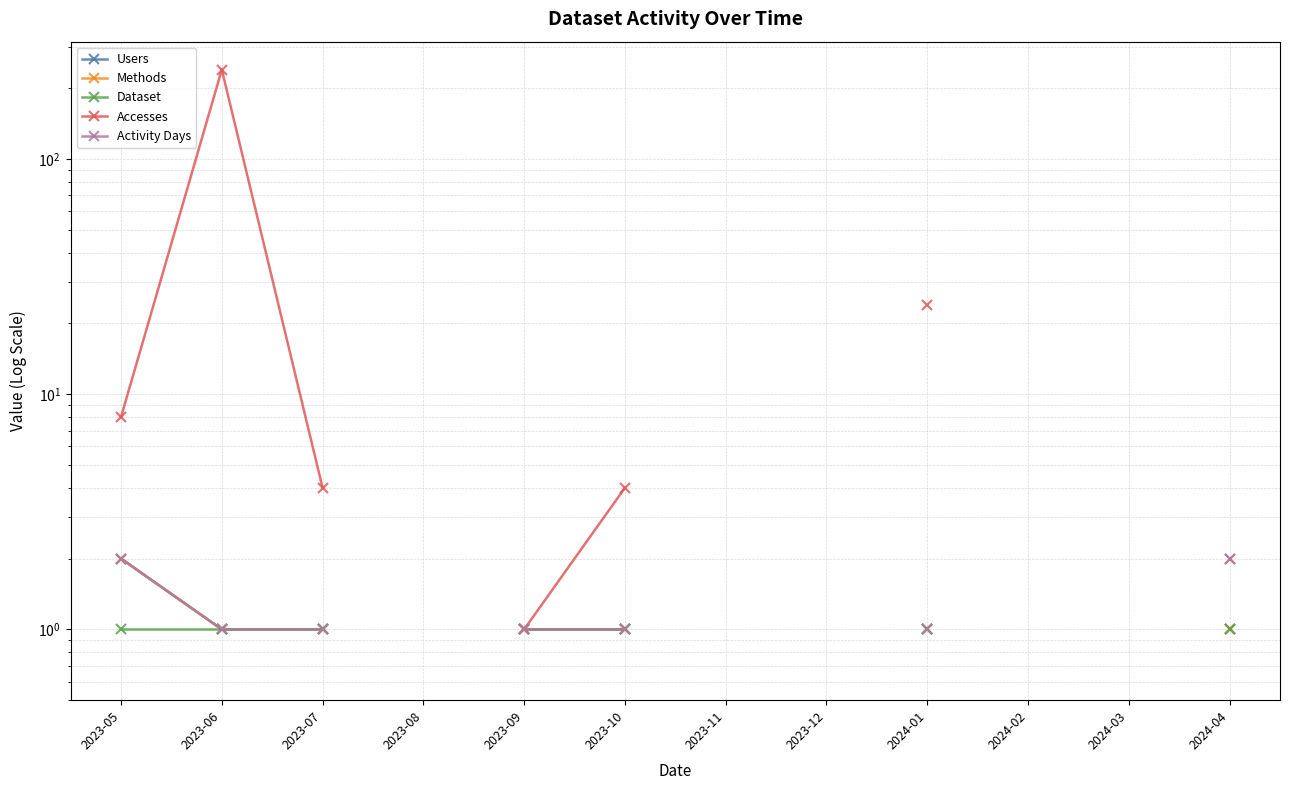

True or false: Accesses and Dataset cross at least once.

False